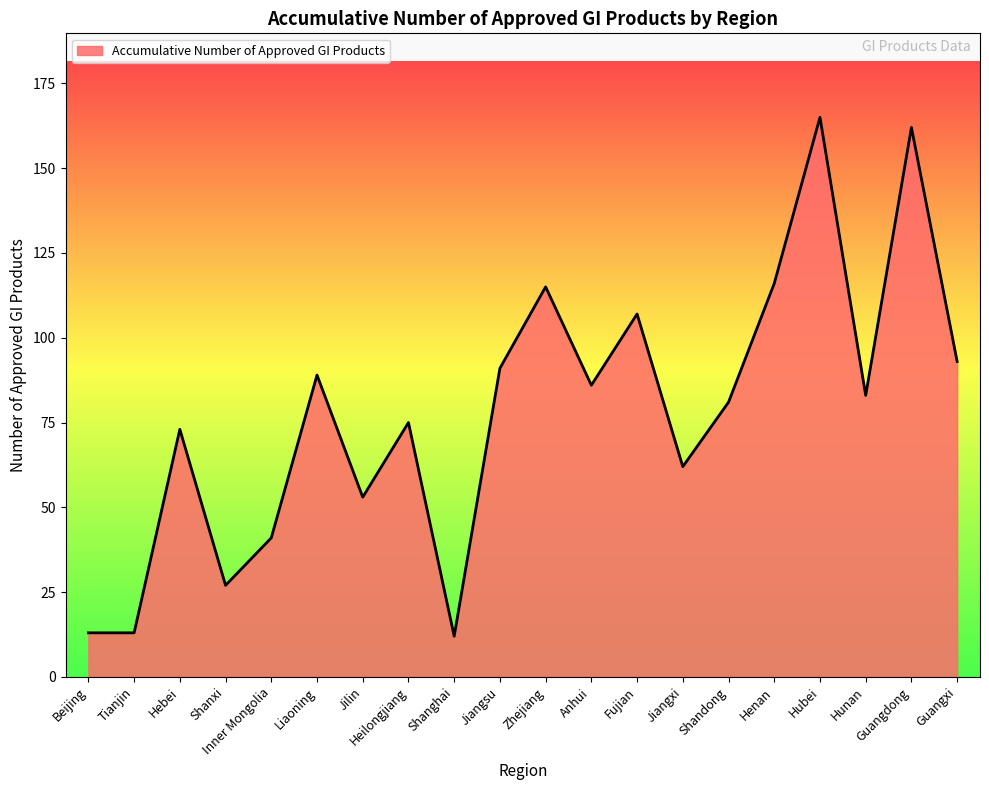

Does the chart have visible grid lines?

No